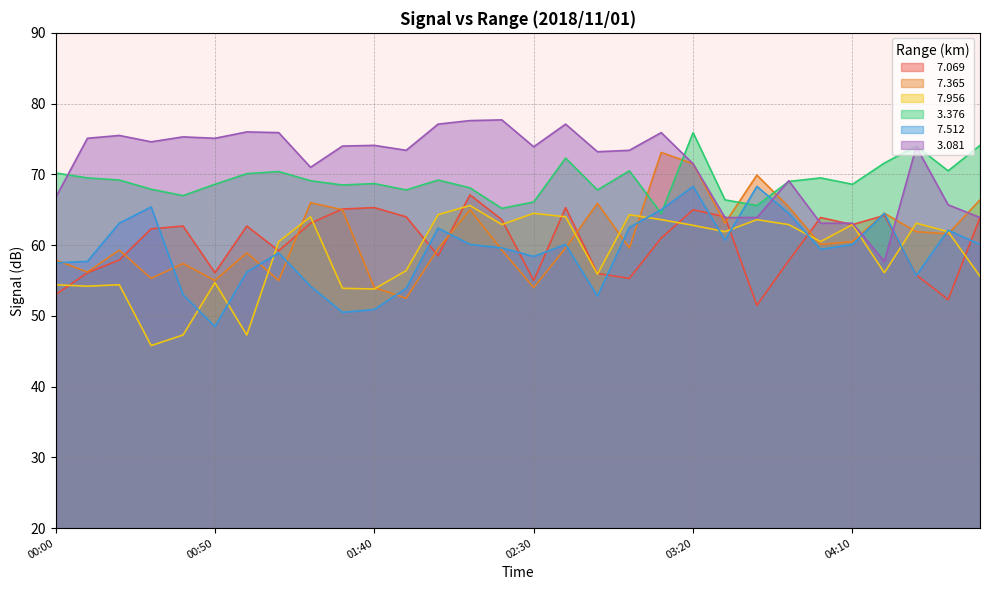

What is the sum of all   7.956 values?

1763.1